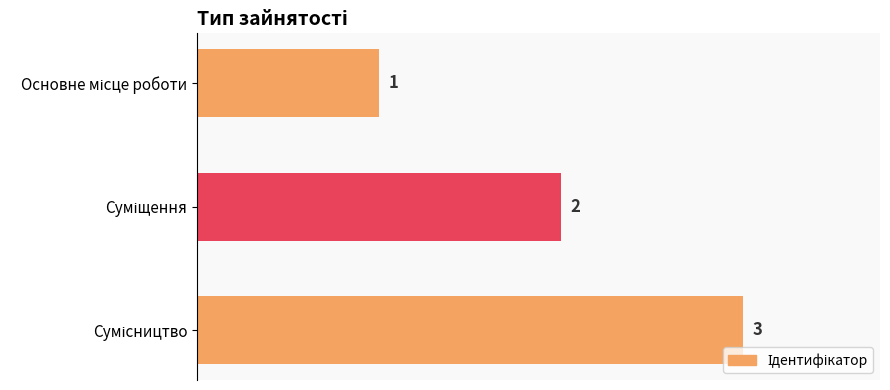

What is the sum of all values?

6